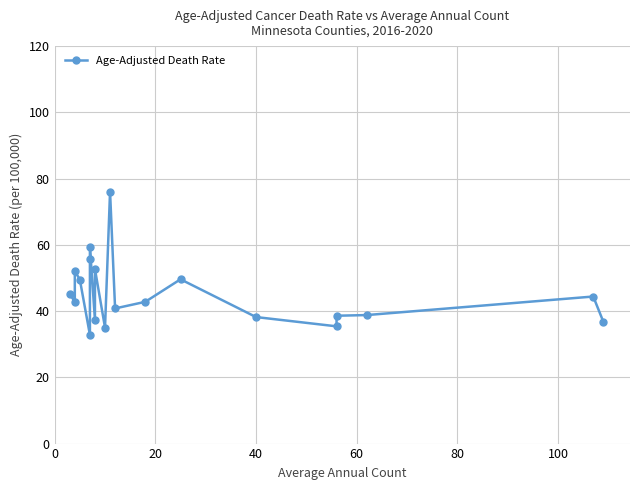

How many lines are shown in the chart?

1